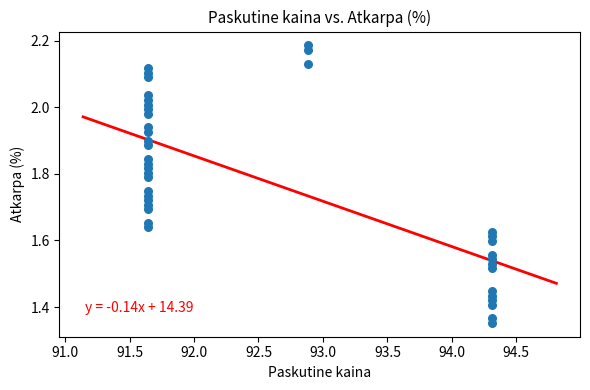

What is the range of Y values (max minus min)?

0.8